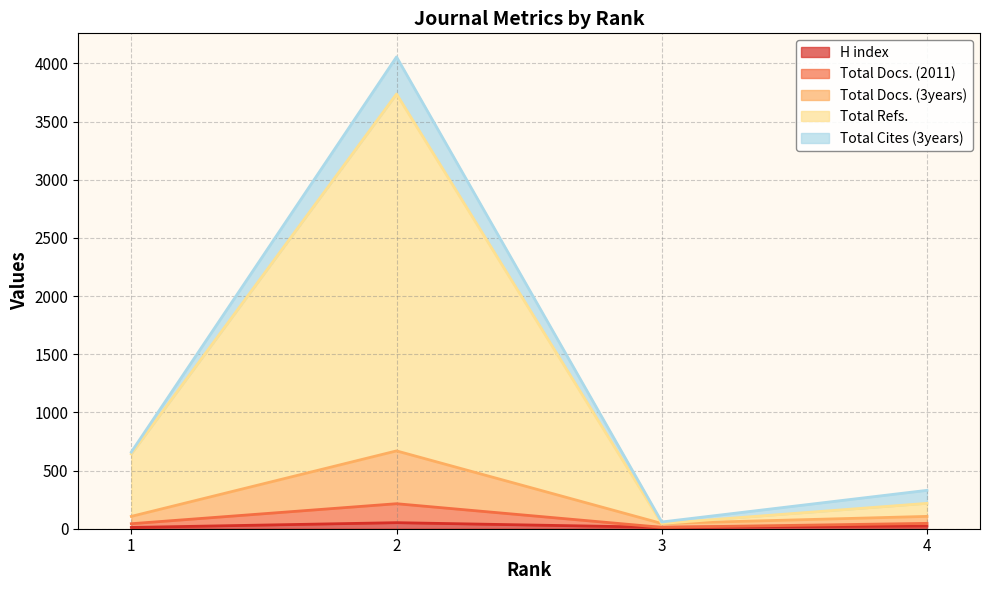

Rank the categories by Total Docs. (2011) value from highest to lowest.

Rank 2, Rank 1, Rank 4, Rank 3